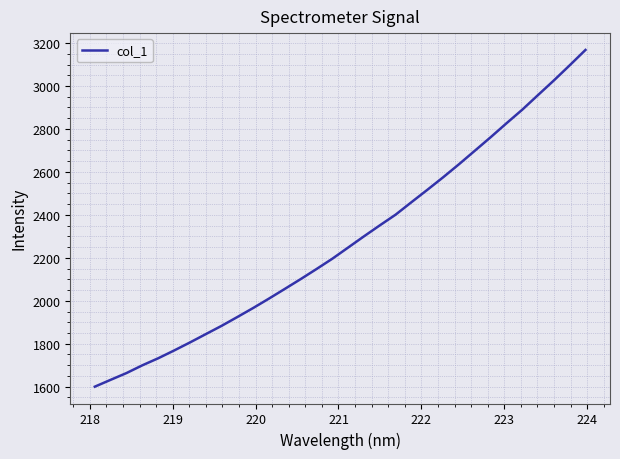

How many lines are shown in the chart?

1